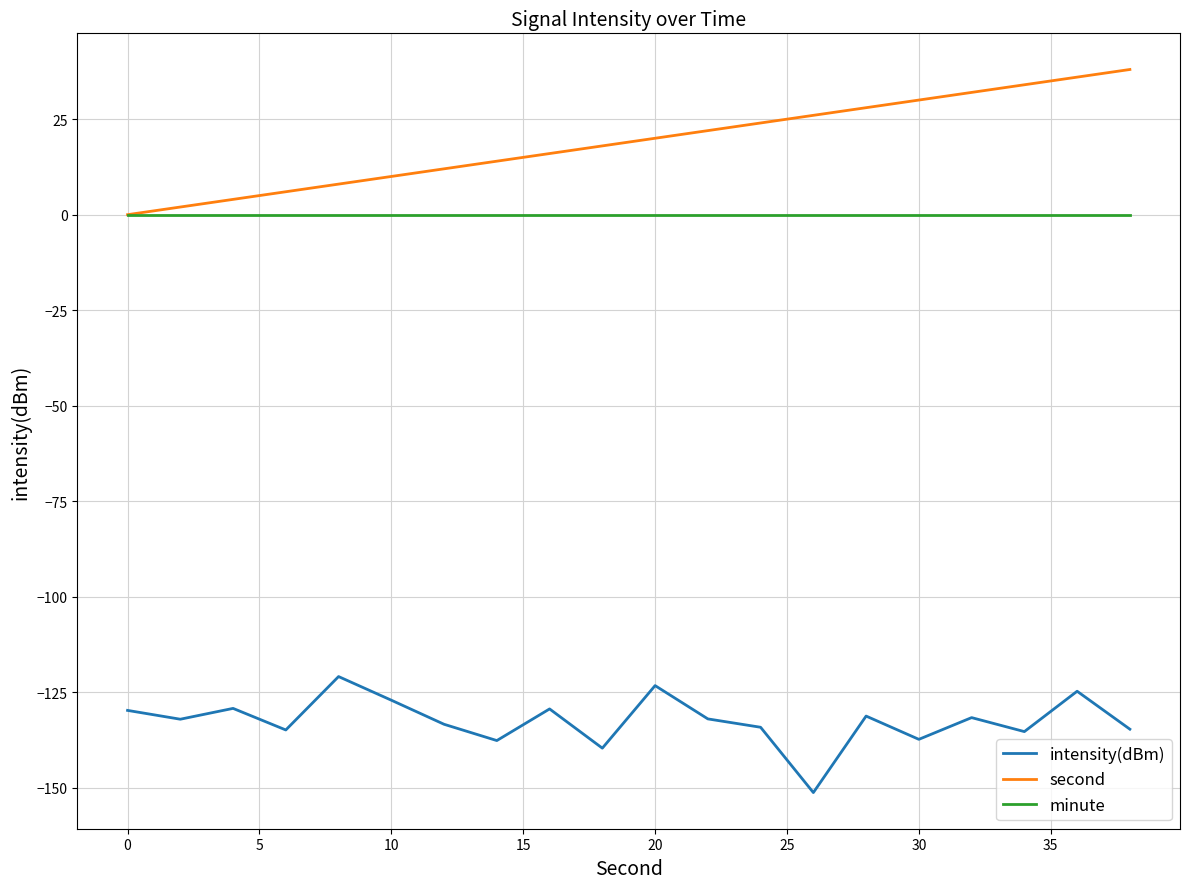

Which series has the largest total across all categories?

second